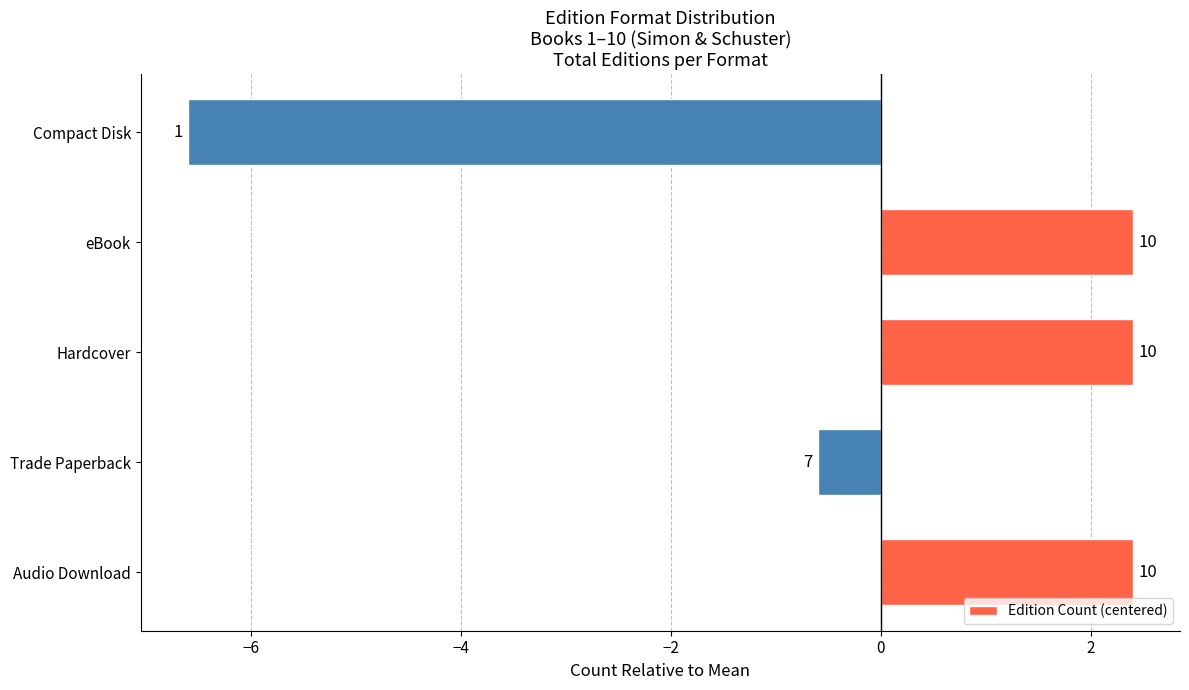

What is the minimum value shown in the chart?

-6.6